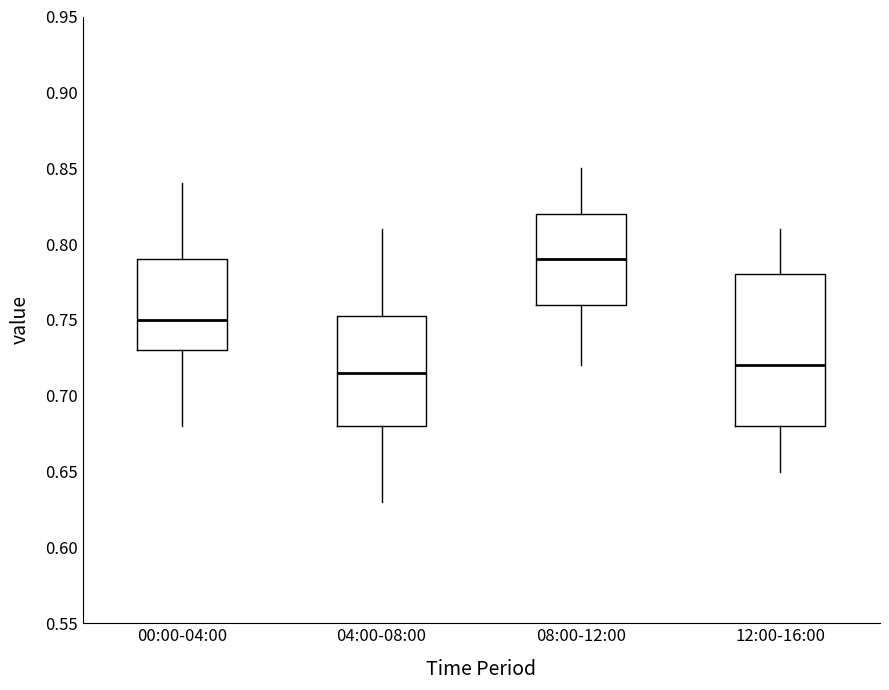

Which box is the tallest, from its lower edge to its upper edge?

12:00-16:00